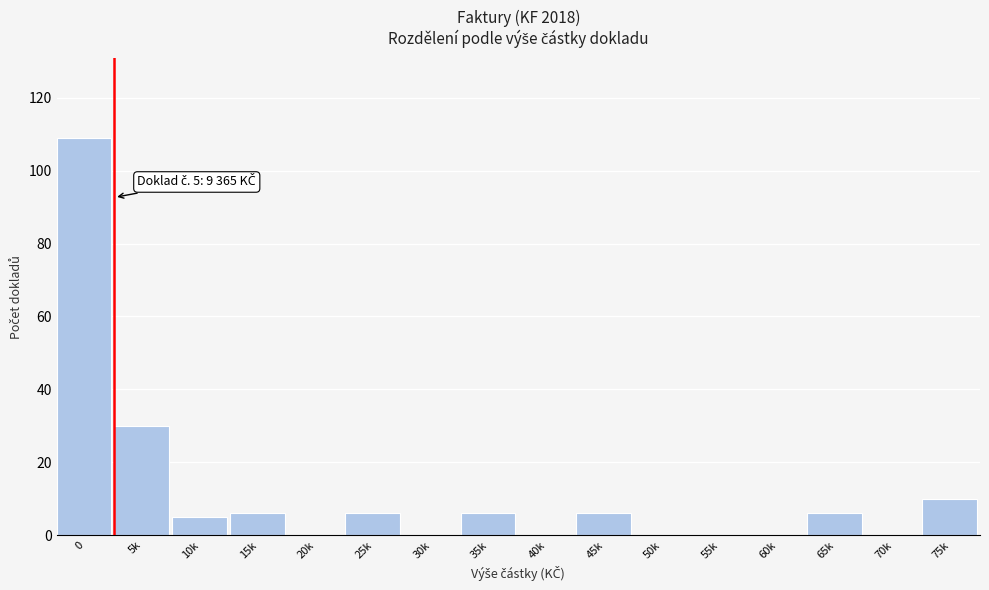

Reading left to right, extract all data points from this chart.

0=109	5k=30	10k=5	15k=6	20k=0	25k=6	30k=0	35k=6	40k=0	45k=6	50k=0	55k=0	60k=0	65k=6	70k=0	75k=10